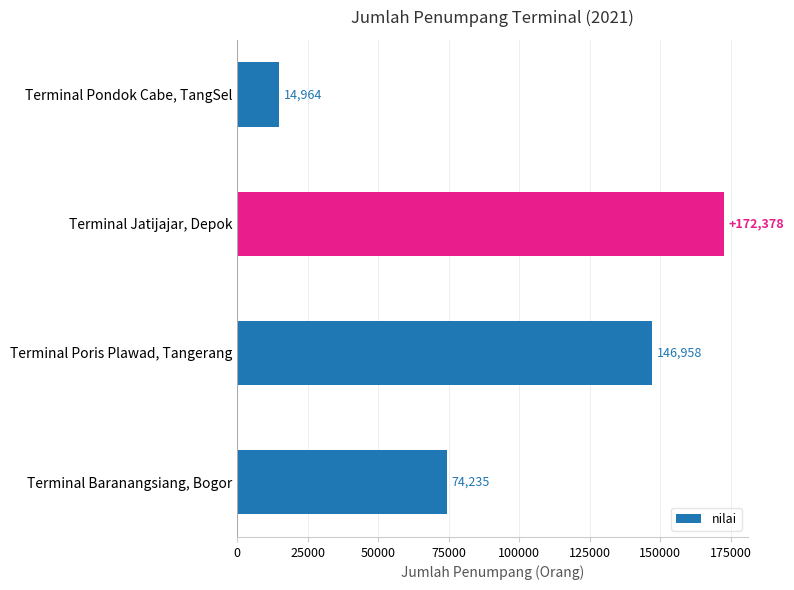

What is the change in value from Terminal Baranangsiang, Bogor to Terminal Jatijajar, Depok?

+98143